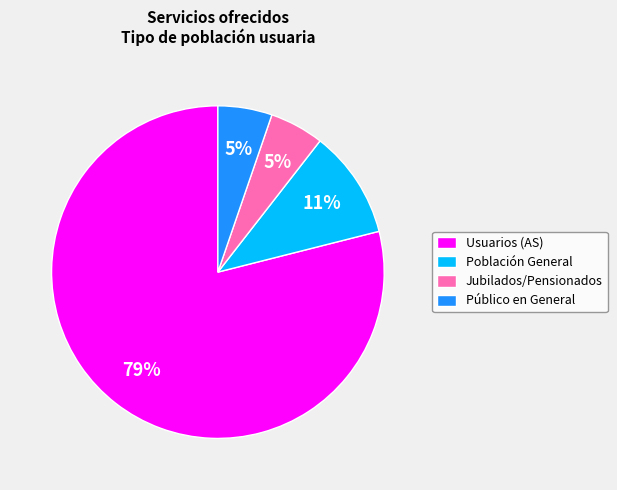

Do Jubilados/Pensionados and Población General together represent more than half of the pie?

No